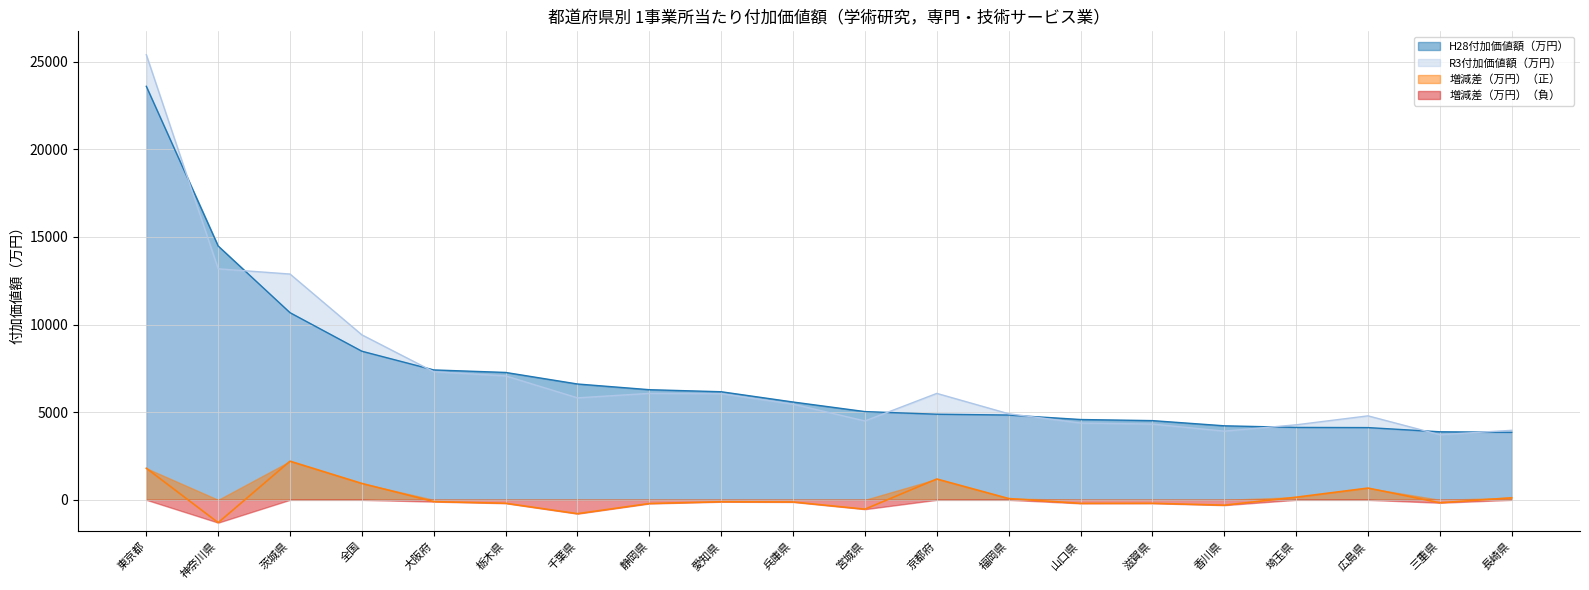

Reading left to right, list all the values displayed in this chart.

H28付加価値額（万円）: 23588	14479	10675	8476	7409	7266	6607	6282	6165	5579	5033	4883	4836	4581	4518	4222	4130	4120	3881	3850
R3付加価値額（万円）: 25390	13177	12879	9410	7306	7070	5816	6071	6055	5456	4499	6071	4909	4379	4320	3917	4279	4790	3713	3966
増減差（万円）: 1802	-1302	2204	934	-103	-196	-791	-211	-110	-123	-534	1188	73	-202	-198	-305	149	670	-168	116